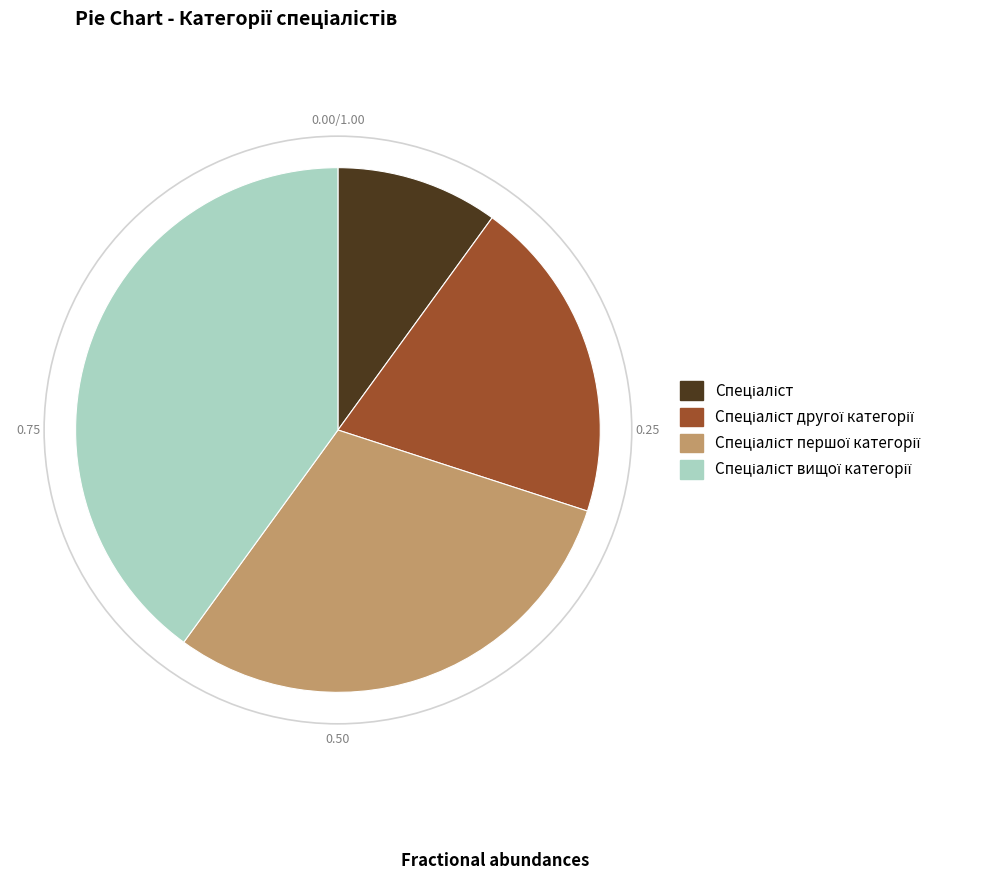

Is there any slice that represents more than half of the pie?

No